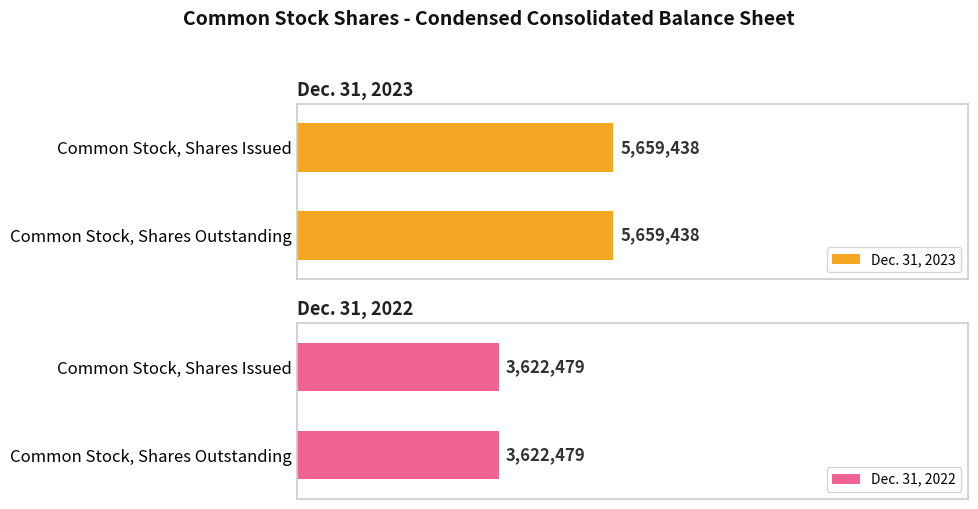

What position from the right is Common Stock, Shares Outstanding?

1